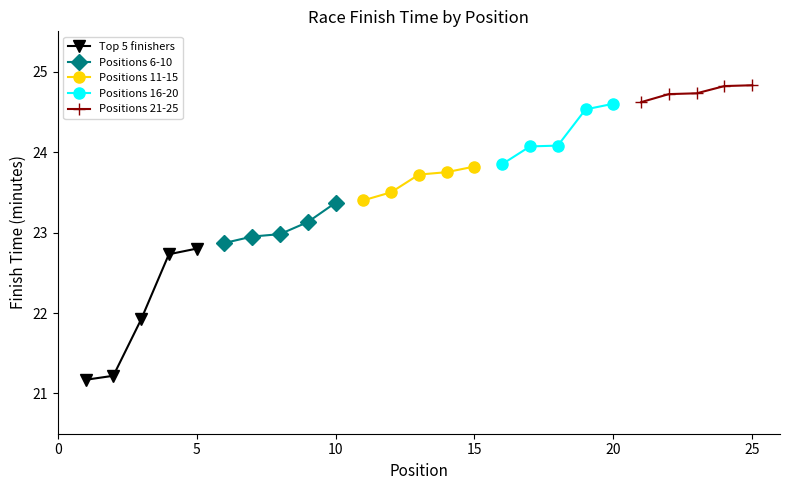

True or false: Top 5 finishers has more than 2 points higher than both neighbors.

False